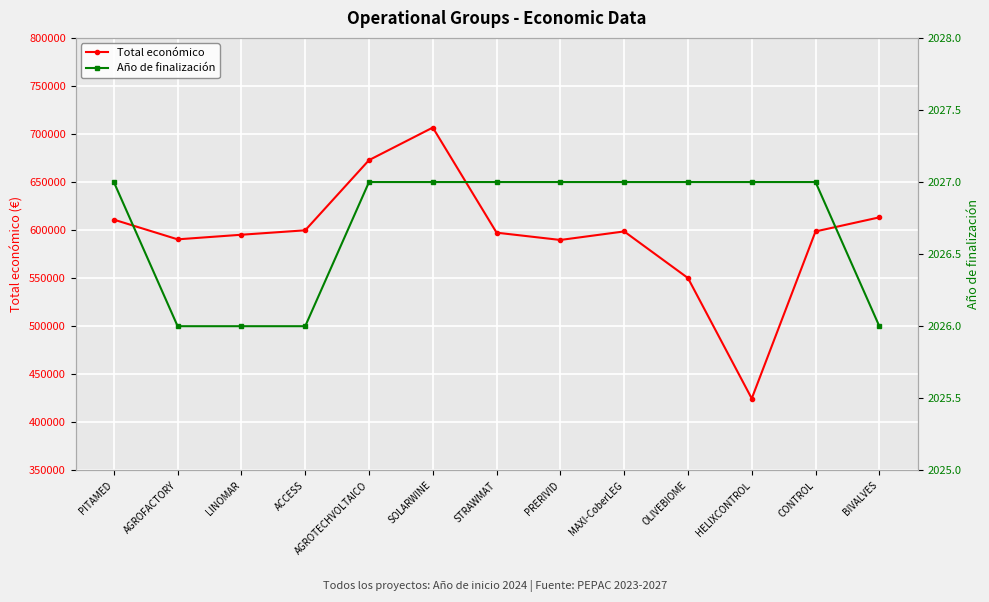

How many series are shown in this chart?

2